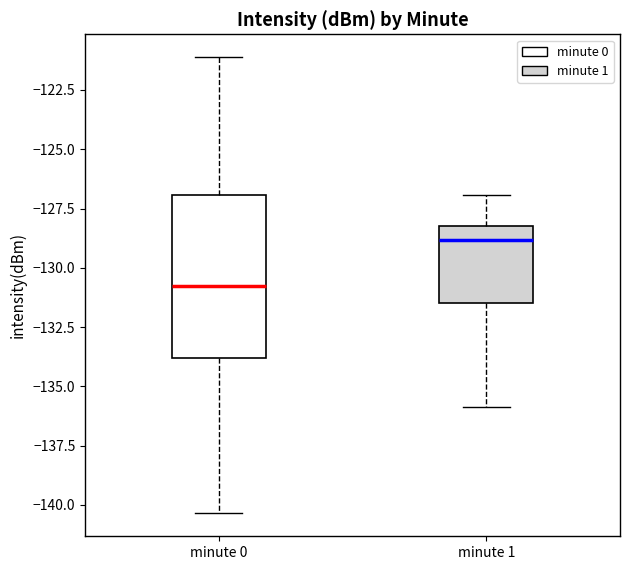

Reading left to right, read every box against the y-axis: the position of its median line, the range the box covers, and the ends of its whiskers. The values are not printed on the chart, so give them approximately, as read against the axis.

minute 0: median -131.0, box -134.0 to -127.0, whiskers -140.5 to -121.0
minute 1: median -129.0, box -131.5 to -128.5, whiskers -136.0 to -127.0